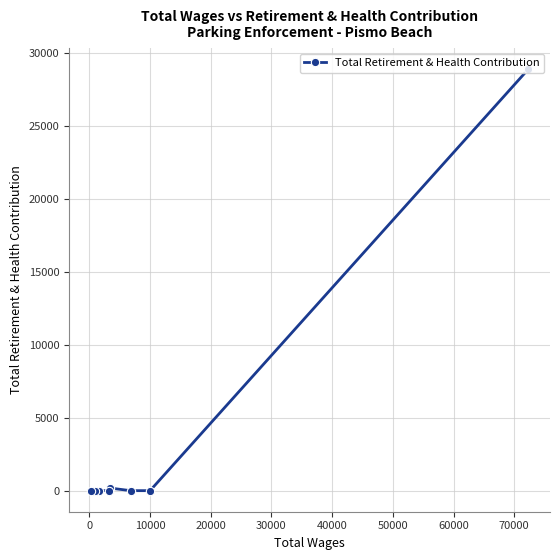

What is the sum of all values?

29030